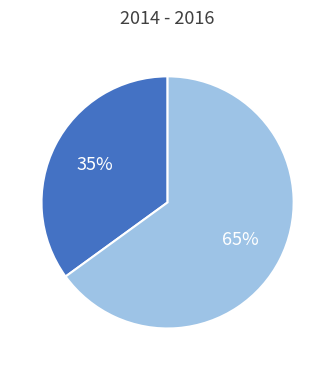

To the nearest percent, what is the average slice percentage?

50%